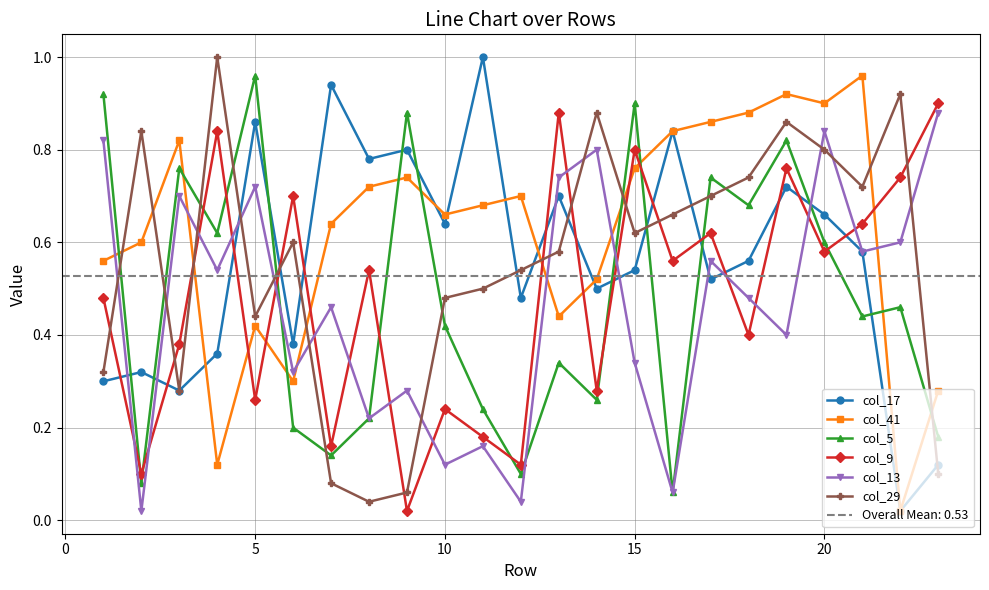

How many times do col_5 and col_9 cross each other?

11